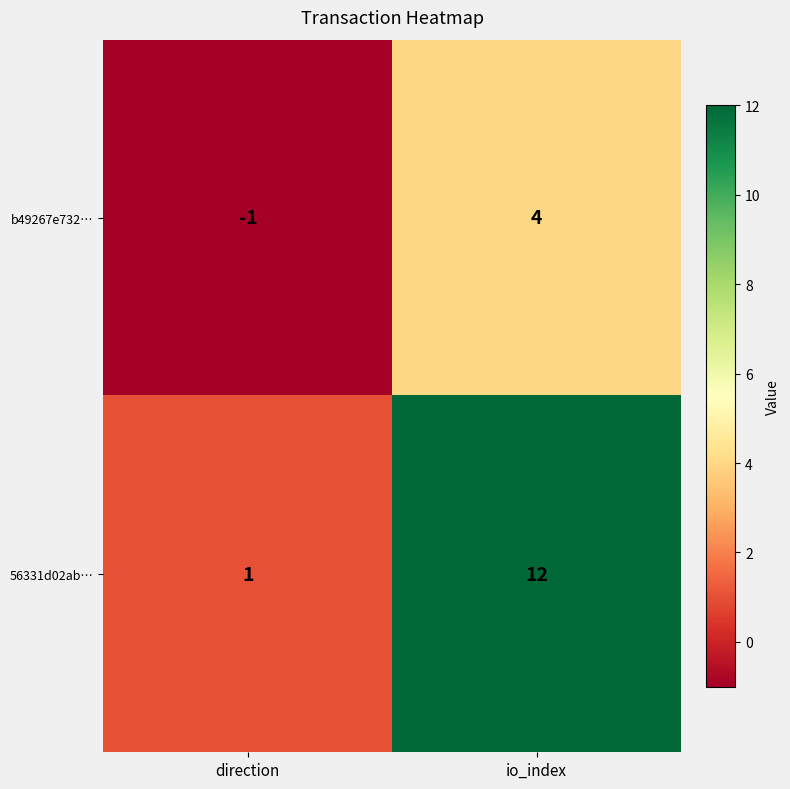

Which series has the largest range (max minus min)?

56331d02ab…